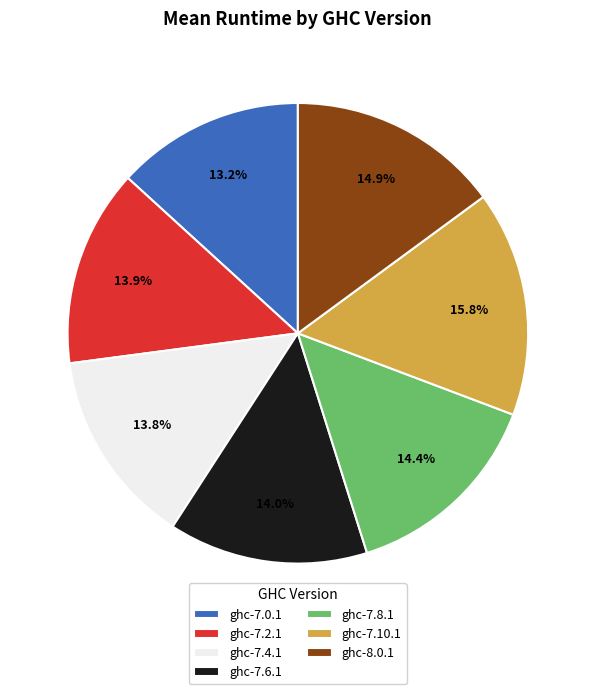

What is the smallest slice in the pie chart?

ghc-7.0.1